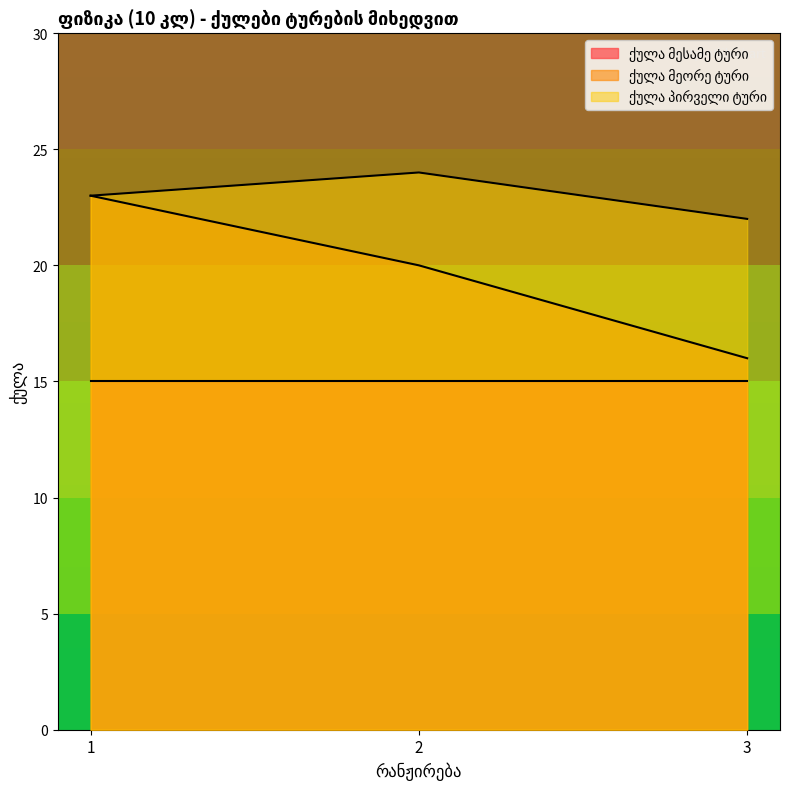

Which series changed the most between 1 and 3?

ქულა მეორე ტური